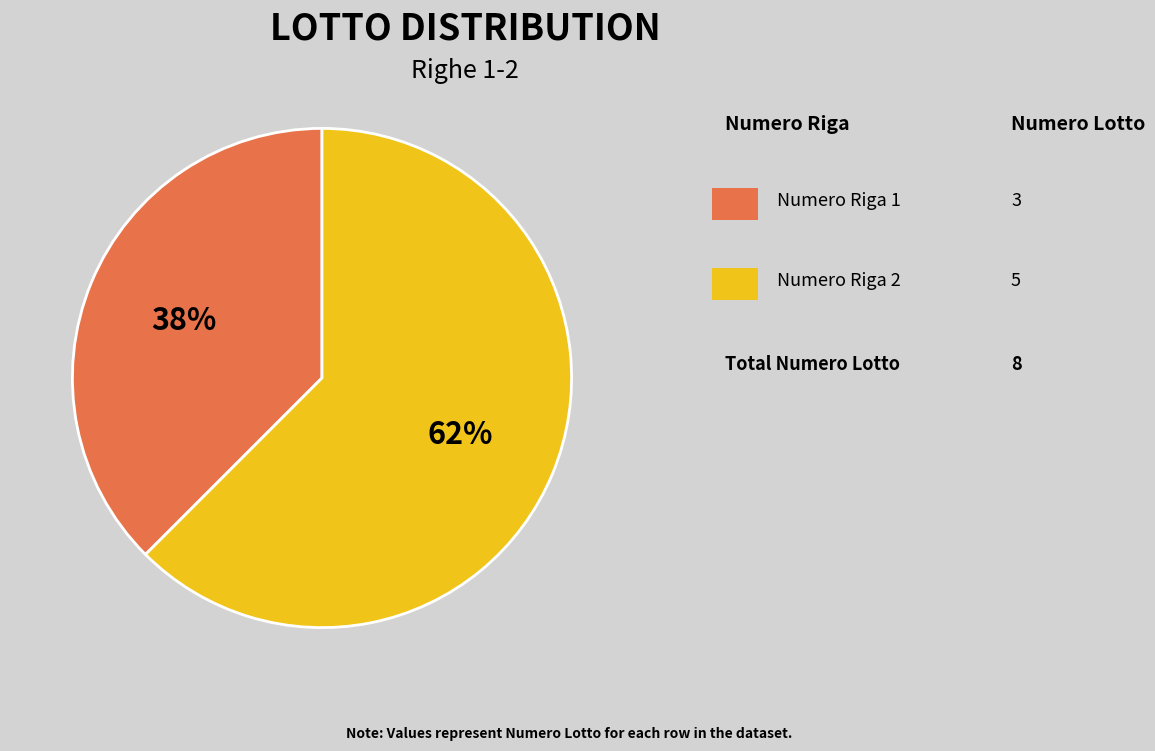

To the nearest percent, what is the average slice percentage?

50%